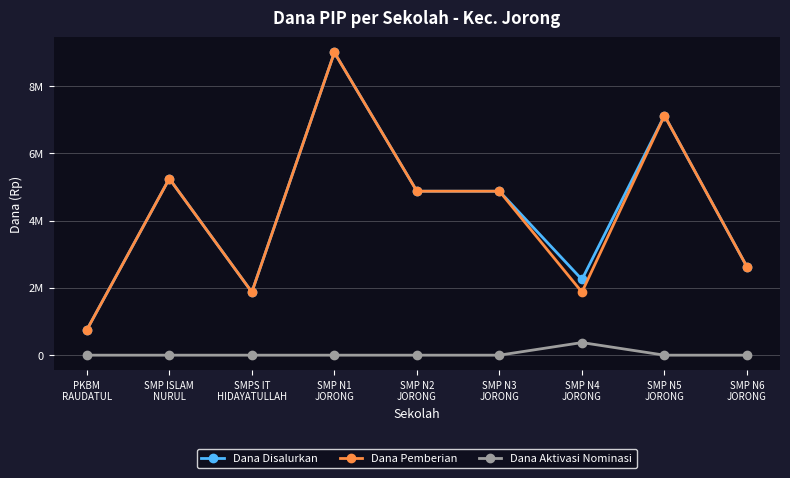

Reading left to right, what are all the values shown in this chart?

Dana Disalurkan: 750000	5250000	1875000	9000000	4875000	4875000	2250000	7125000	2625000
Dana Pemberian: 750000	5250000	1875000	9000000	4875000	4875000	1875000	7125000	2625000
Dana Aktivasi Nominasi: 0	0	0	0	0	0	375000	0	0